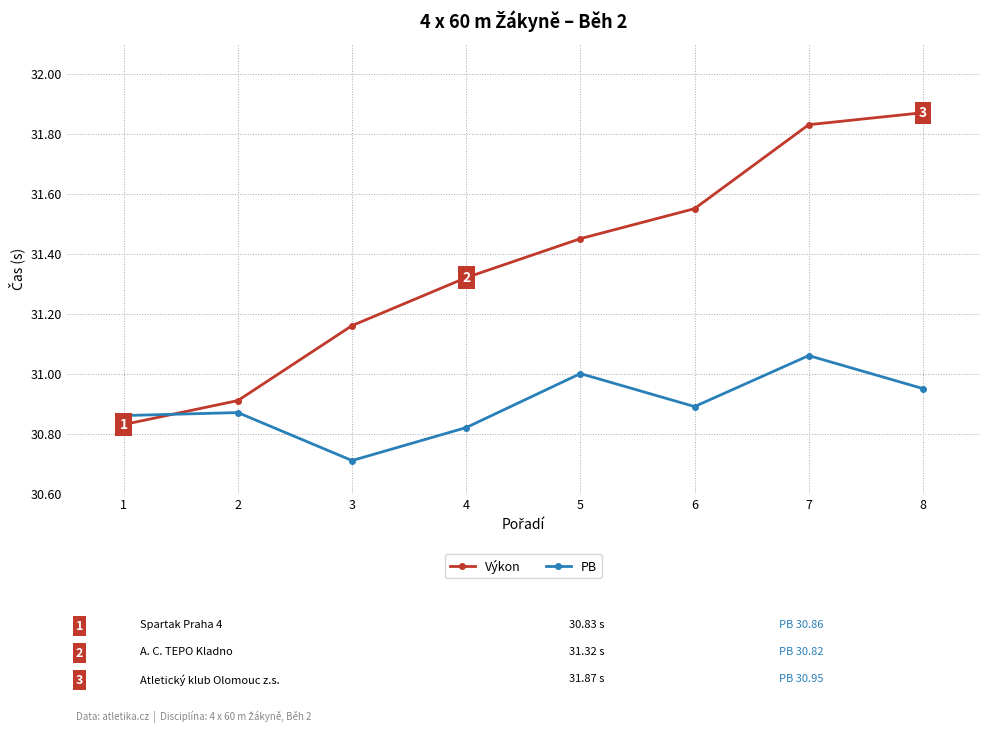

Between 2 and 4, which series saw the biggest shift?

Výkon